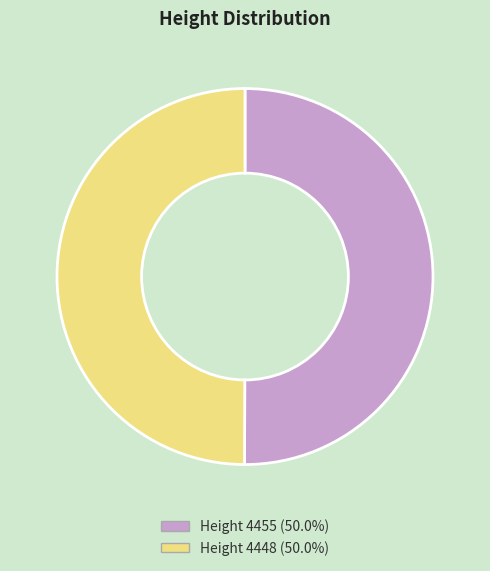

What is the largest slice in the pie chart?

4455